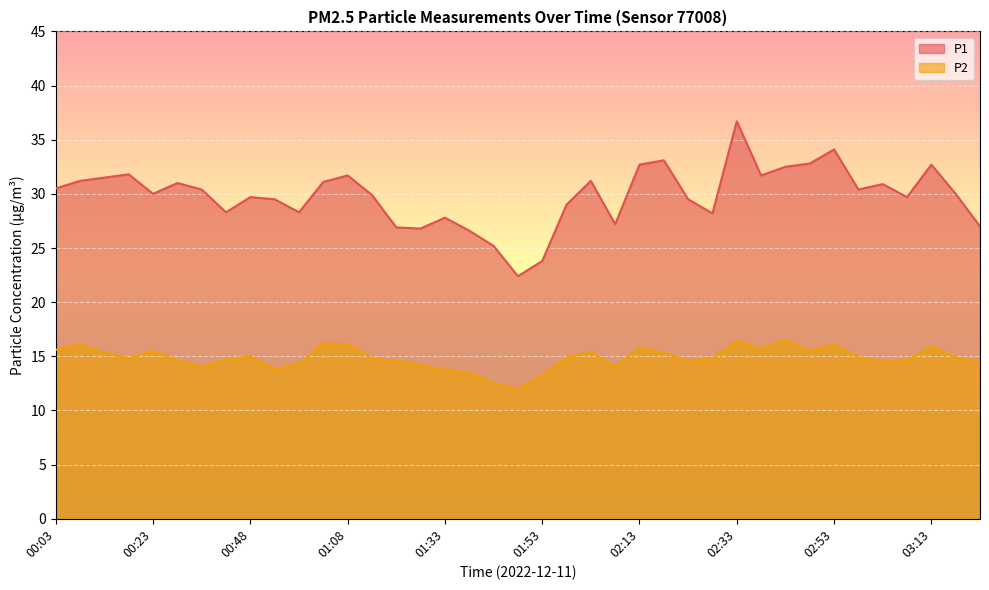

What is the difference between the P1 values at 00:18 and 01:08?

0.1